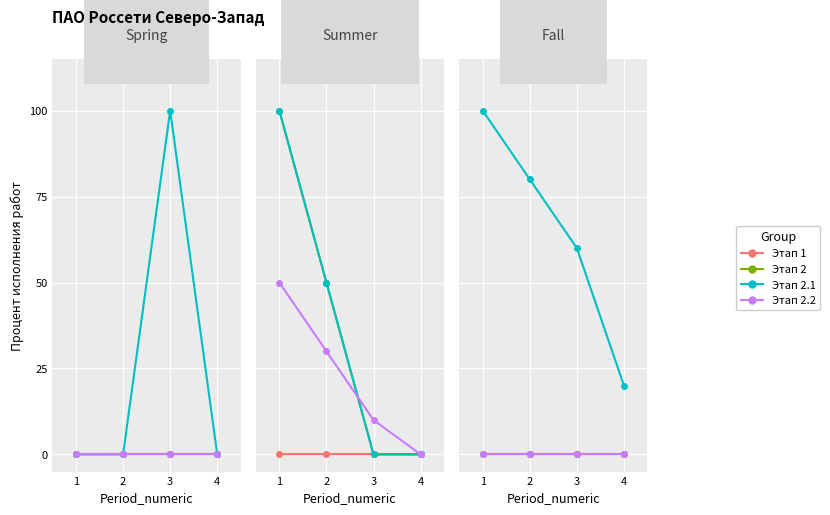

Which series has the largest range (max minus min)?

Этап 2.1